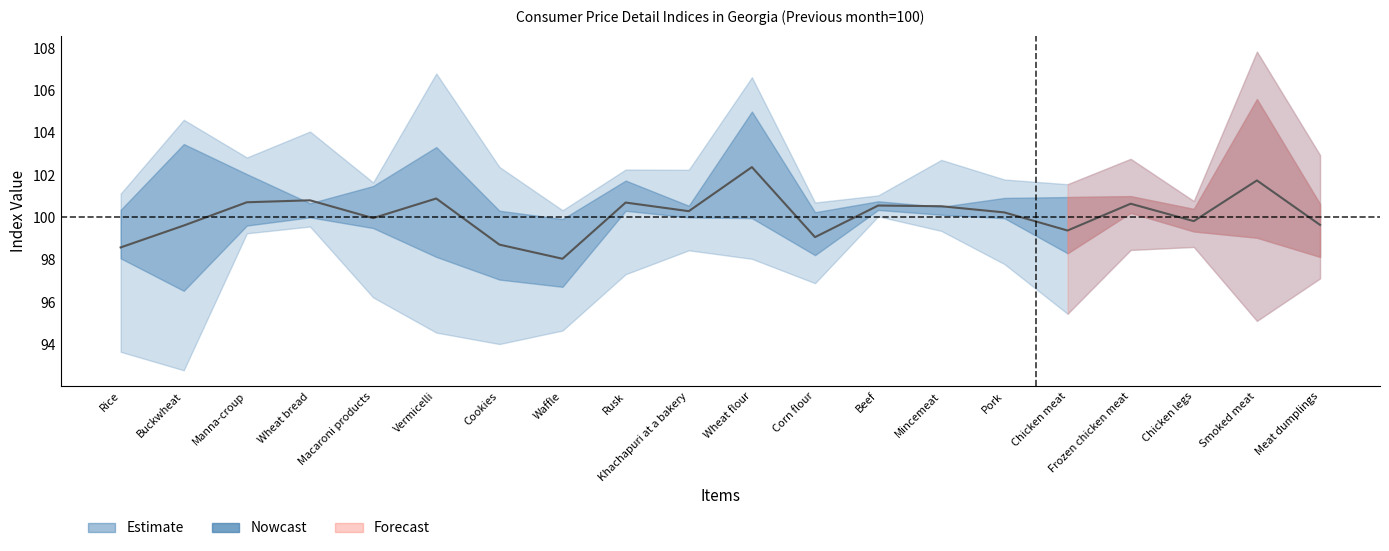

Approximately how many times larger is the value at Rice compared to Manna-croup?

1.0